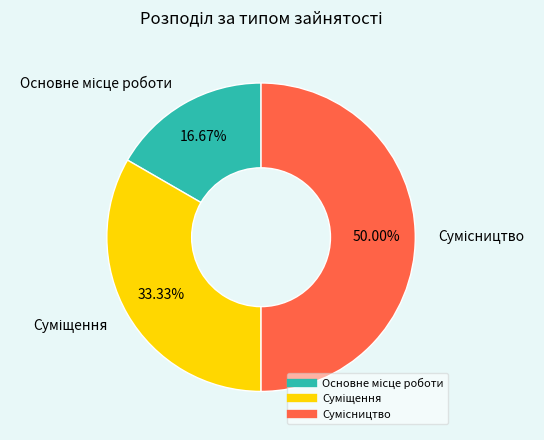

To the nearest percent, what is the difference between the largest and smallest slice percentages?

33%